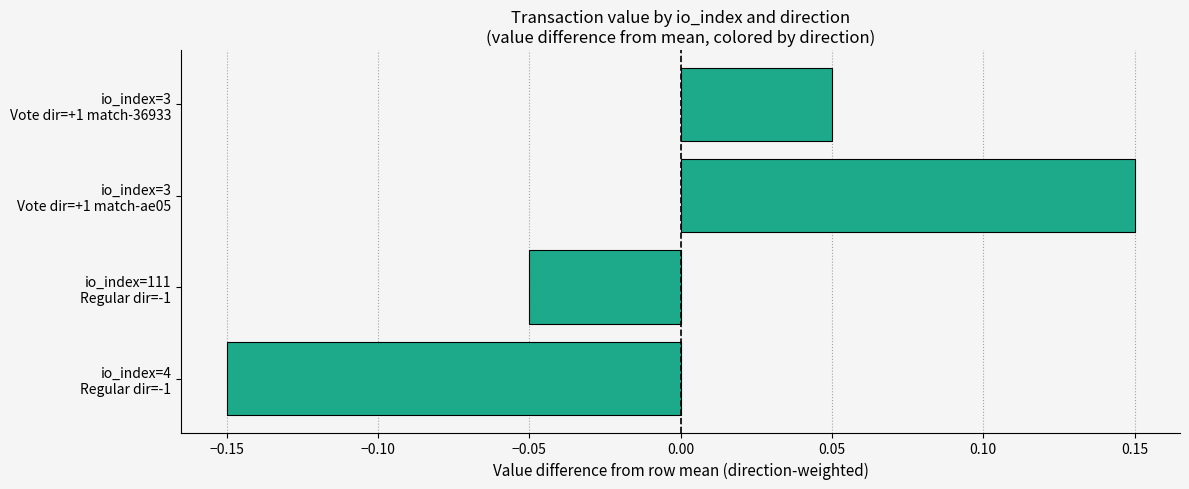

What is the difference between the maximum and minimum values?

0.3